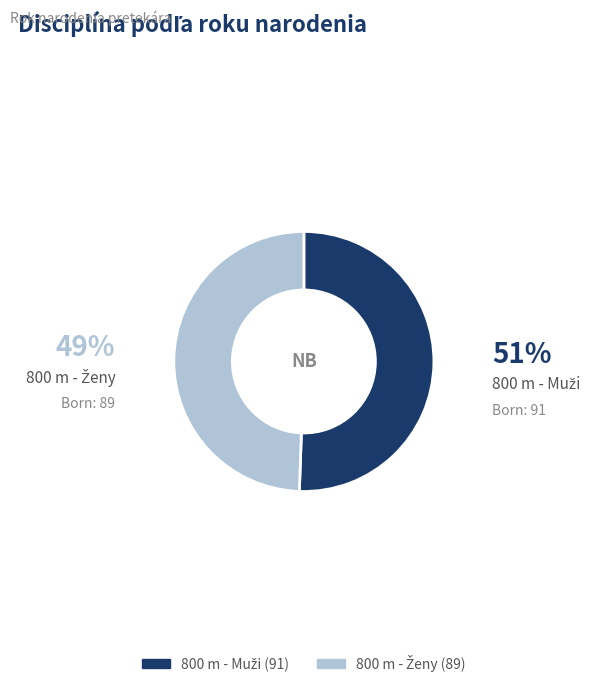

Does any single category account for the majority?

Yes